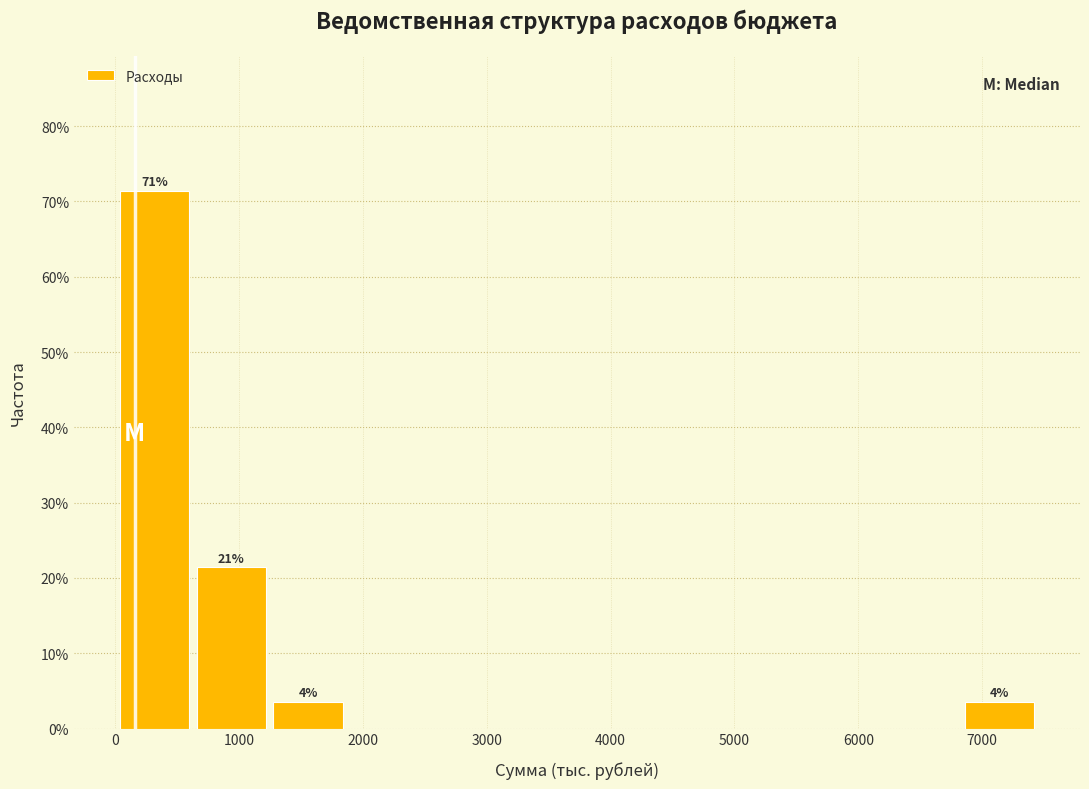

Which range on the x-axis has the tallest bar?

0 to 600